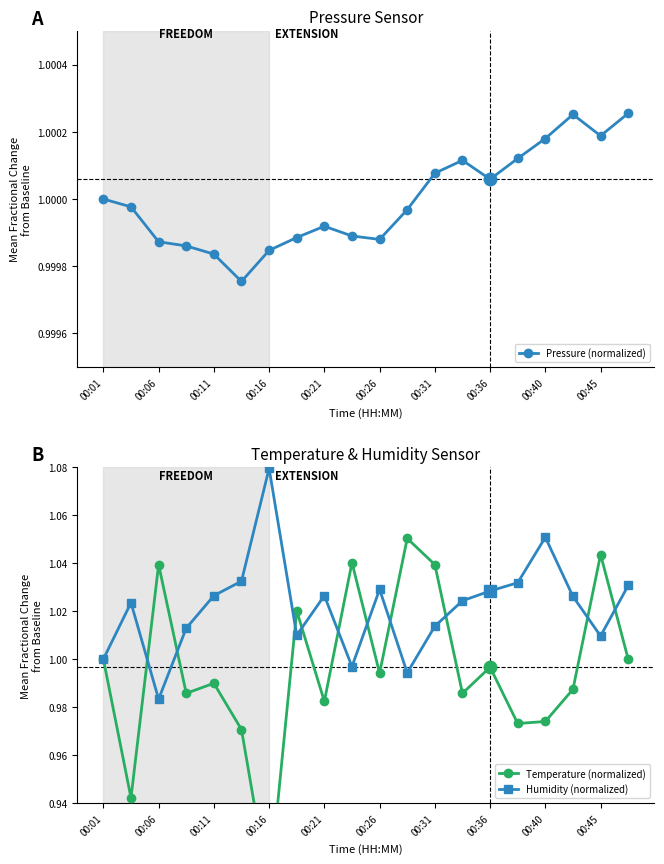

Reading left to right, list all the values displayed in this chart.

Pressure (normalized): 1.0	1.0	1.0	1.0	1.0	1.0	1.0	1.0	1.0	1.0	1.0	1.0	1.0	1.0	1.0	1.0	1.0	1.0	1.0	1.0
Temperature (normalized): 1.0	0.9	1.0	1.0	1.0	1.0	0.9	1.0	1.0	1.0	1.0	1.1	1.0	1.0	1.0	1.0	1.0	1.0	1.0	1.0
Humidity (normalized): 1.0	1.0	1.0	1.0	1.0	1.0	1.1	1.0	1.0	1.0	1.0	1.0	1.0	1.0	1.0	1.0	1.1	1.0	1.0	1.0